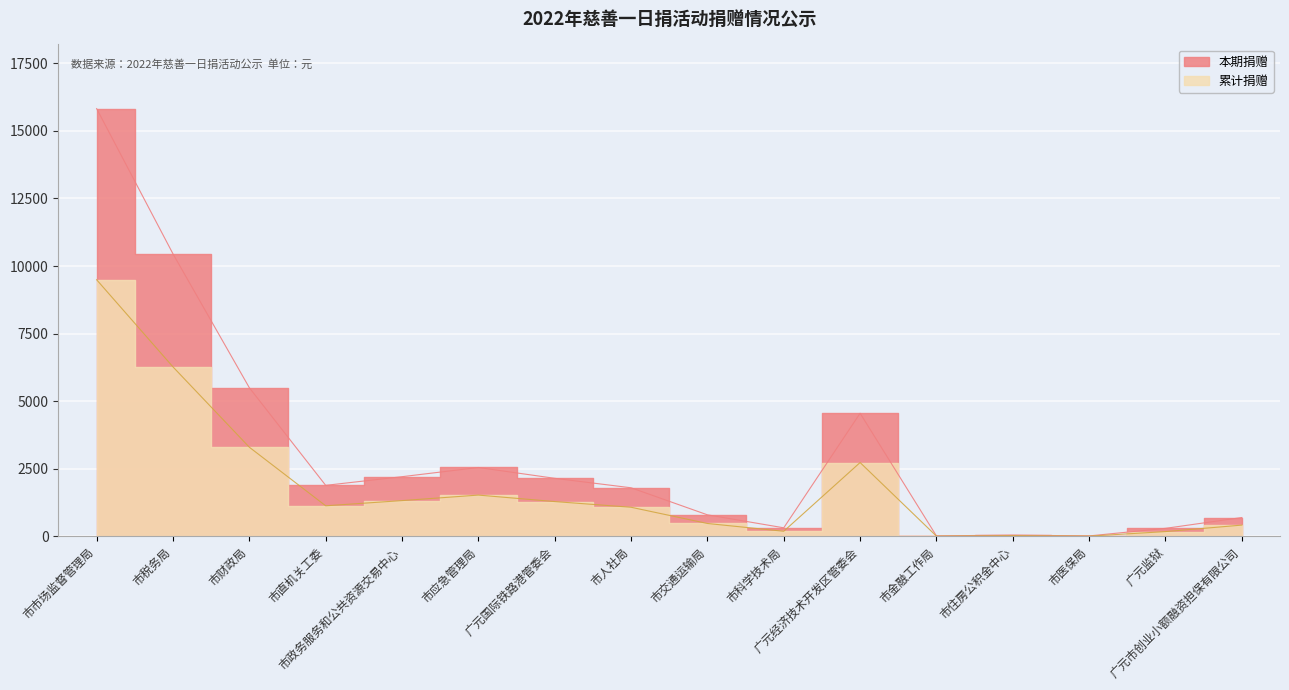

What is the greatest value displayed?

15821.0